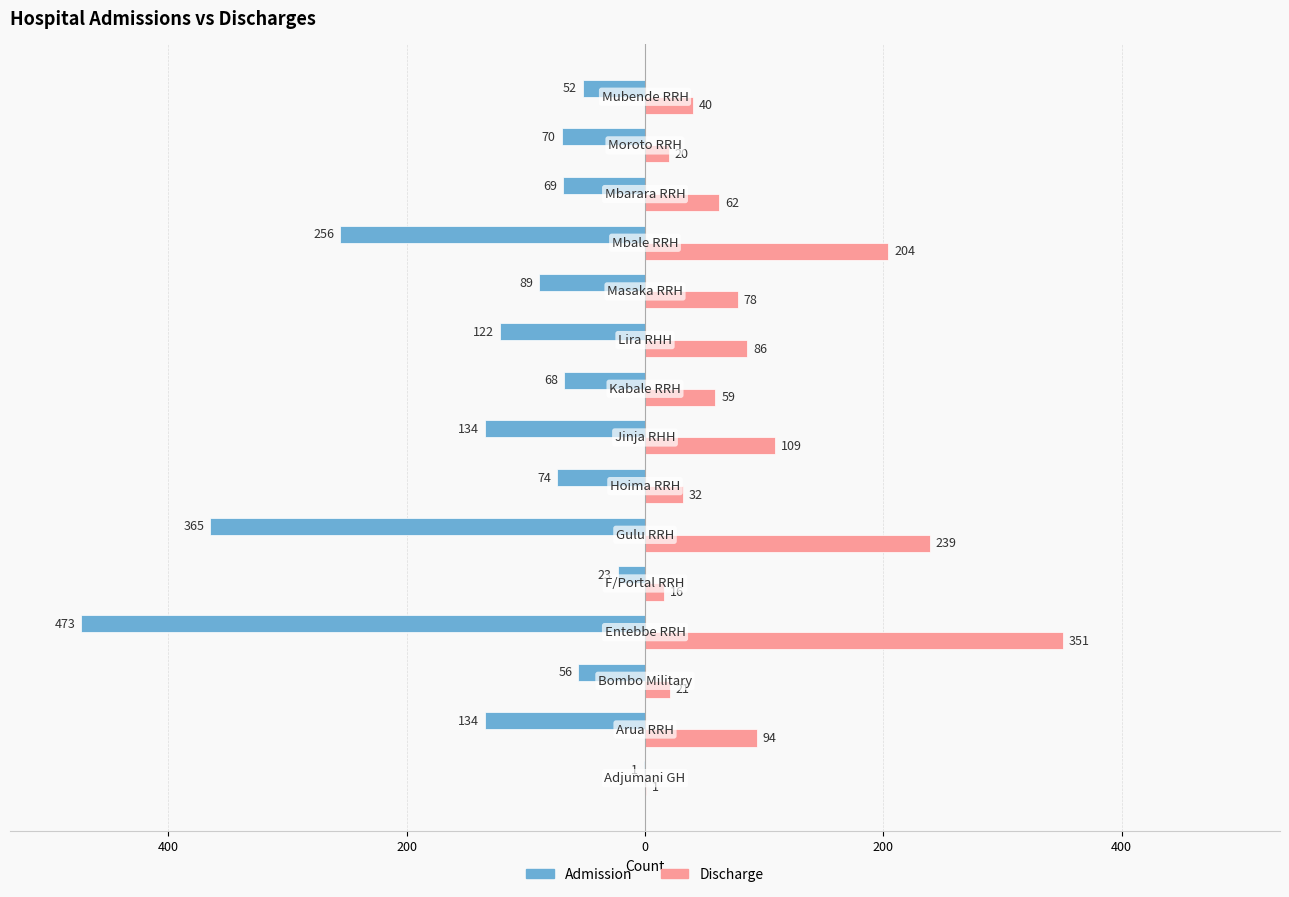

What are all the series names shown in the legend?

Admission, Discharge